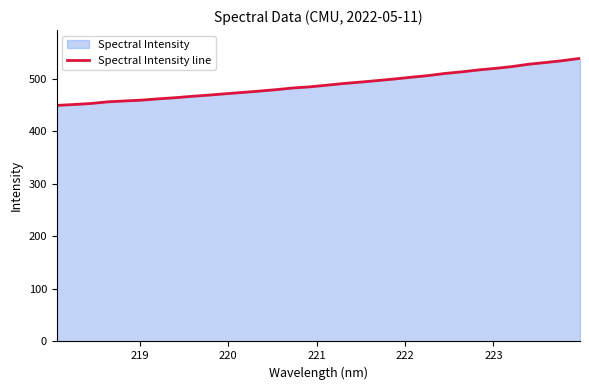

What is the minimum value shown in the chart?

449.2